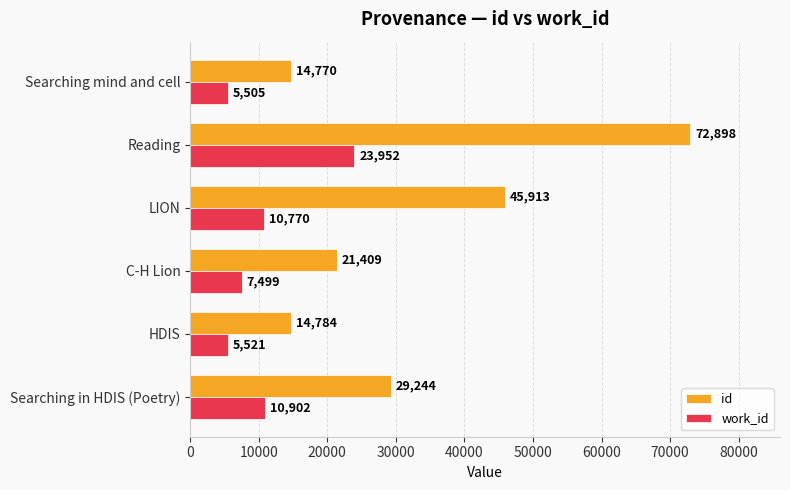

The value of work_id at Searching mind and cell is 5505. True or false?

True